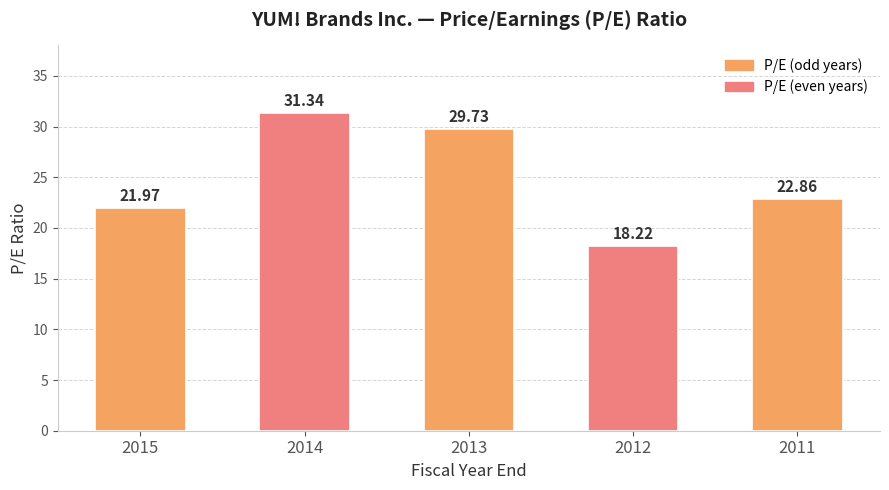

The value at 2011 is 22.9. True or false?

True